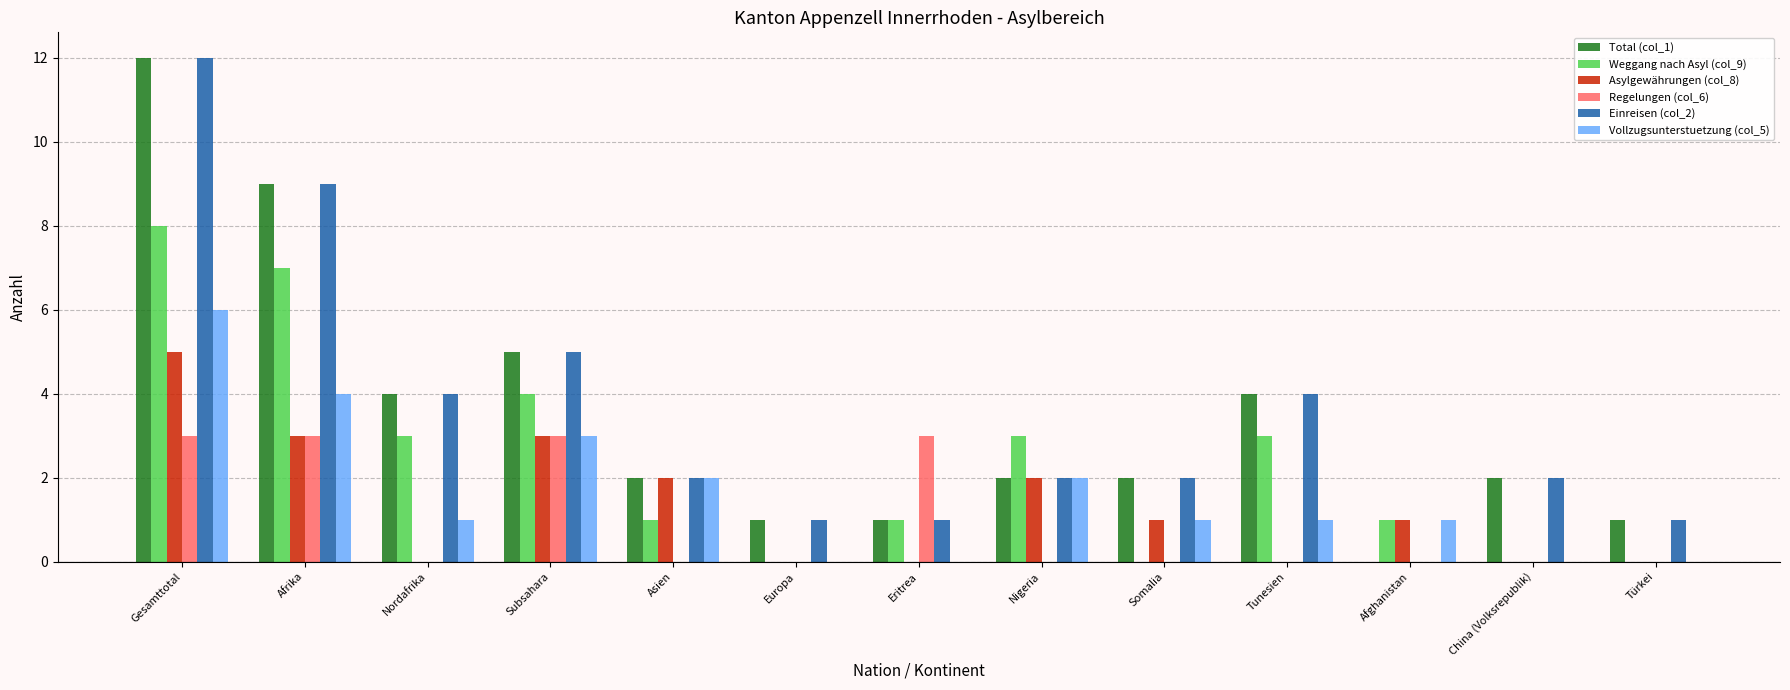

What is the total value across all series at Nordafrika?

12